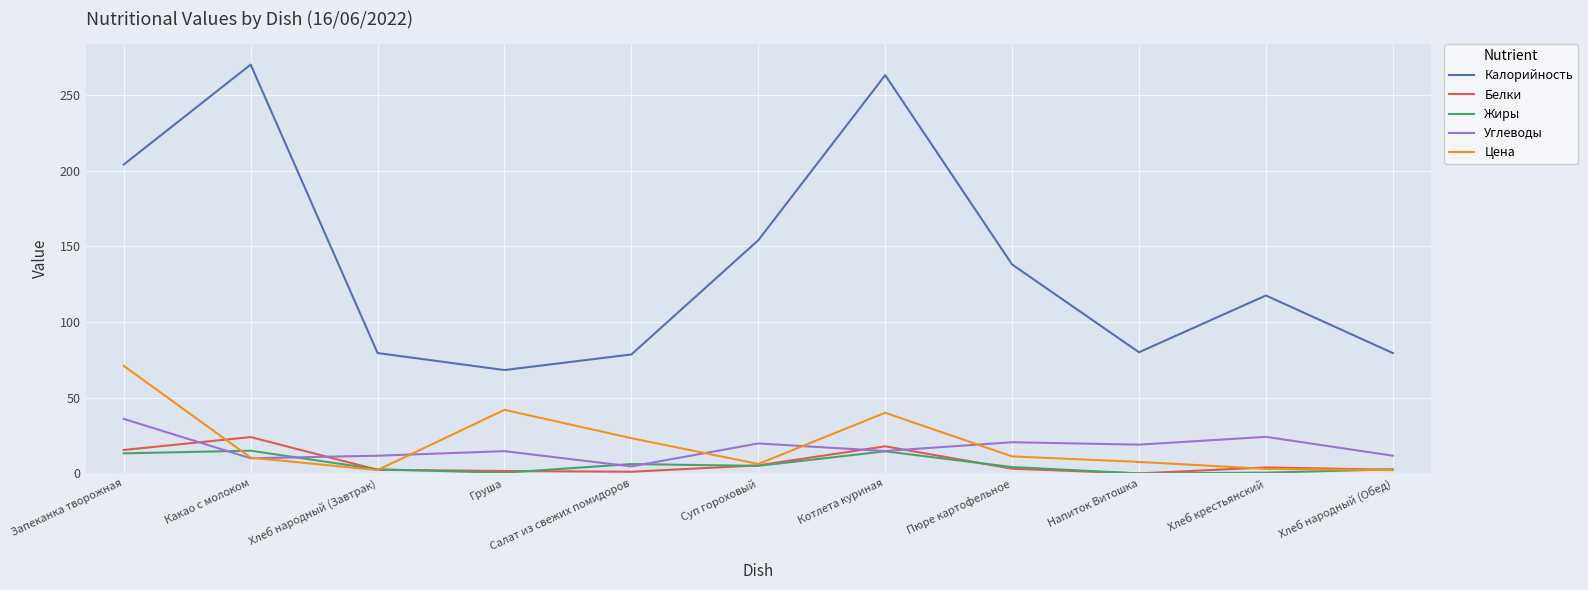

True or false: Цена and Калорийность cross at least once.

False